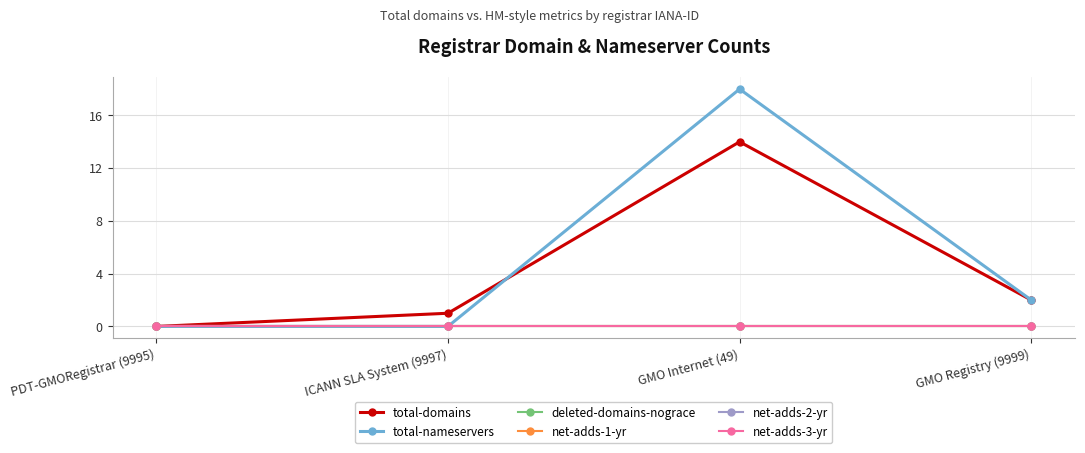

Where is deleted-domains-nograce nearest to the value 0?

PDT-GMORegistrar (9995)